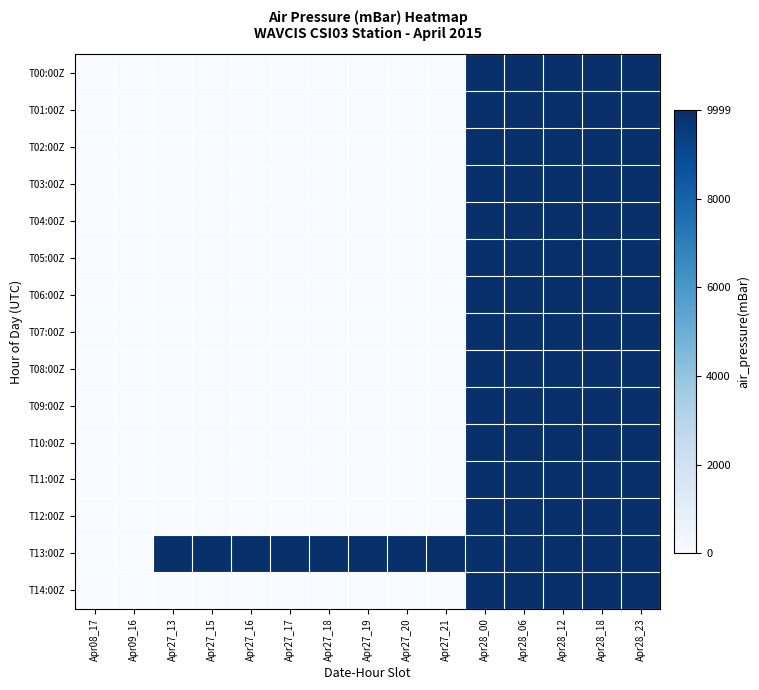

At which category is the sum across all series the highest?

Apr28_00